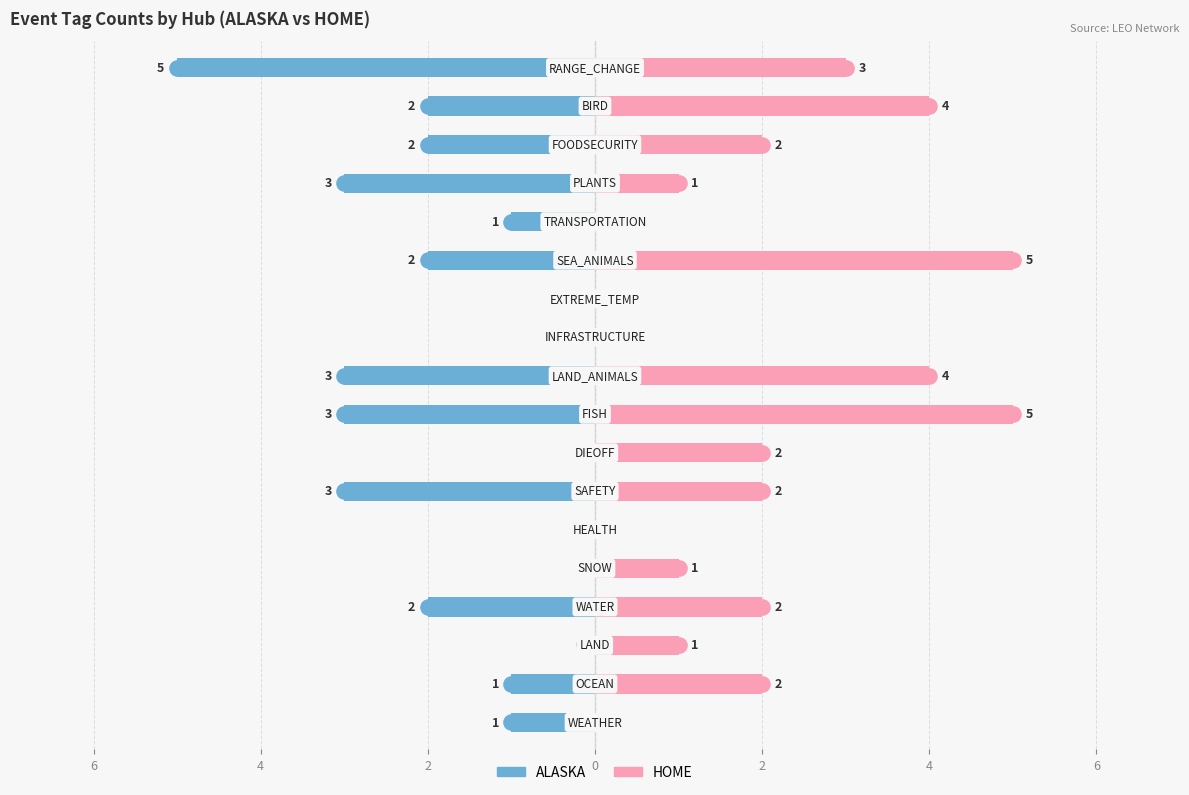

What is the total value across all series at 7?

2